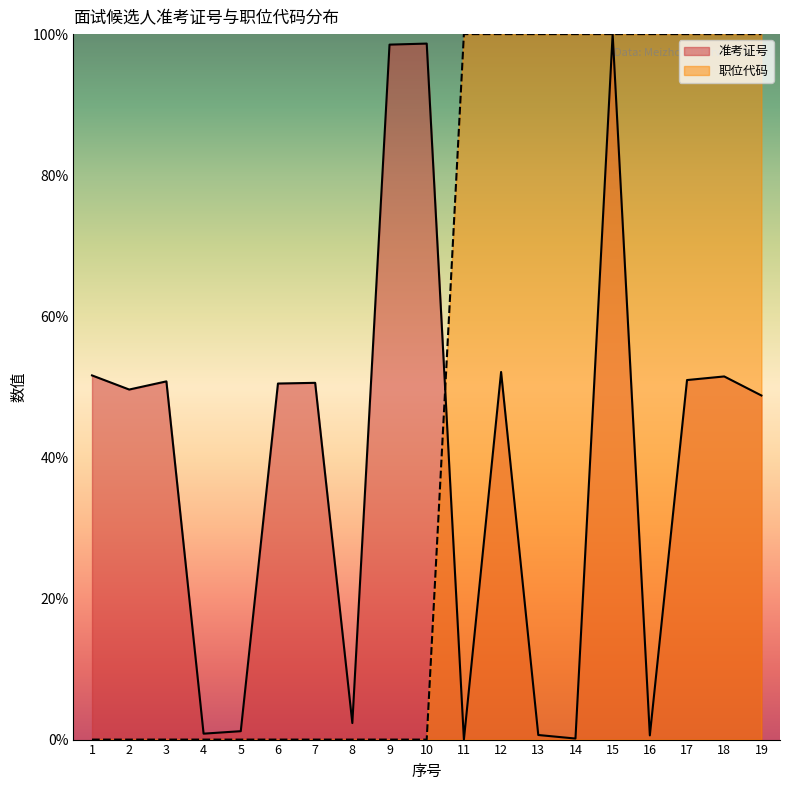

Reading left to right, transcribe all the data shown in this chart.

准考证号: 1=51.6	2=49.6	3=50.8	4=0.8	5=1.2	6=50.5	7=50.6	8=2.3	9=98.5	10=98.7	11=0.0	12=52.1	13=0.6	14=0.1	15=100.0	16=0.6	17=51.0	18=51.5	19=48.8
职位代码: 1=0.0	2=0.0	3=0.0	4=0.0	5=0.0	6=0.0	7=0.0	8=0.0	9=0.0	10=0.0	11=100.0	12=100.0	13=100.0	14=100.0	15=100.0	16=100.0	17=100.0	18=100.0	19=100.0